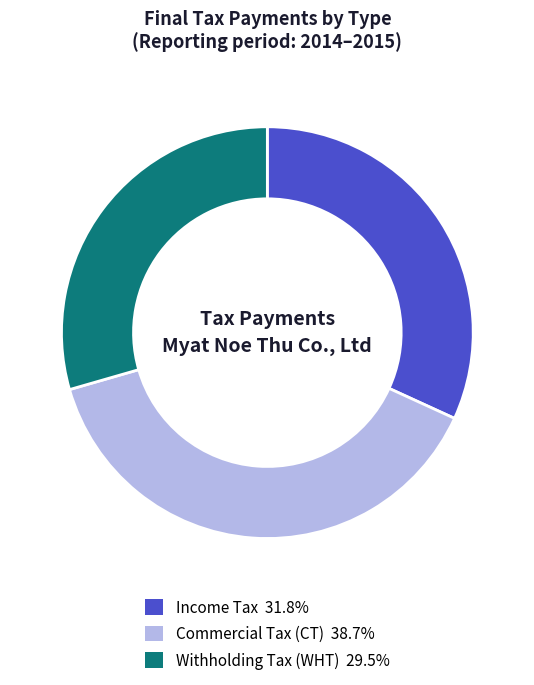

The Commercial Tax (CT) slice represents 39% of the pie. True or false?

True